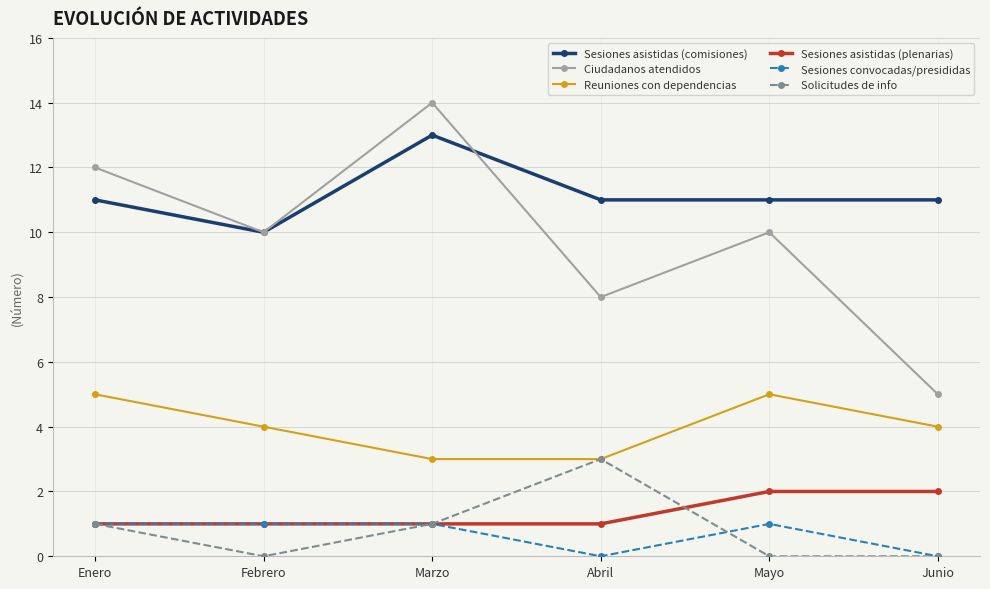

List the series in order of their peak value, lowest first.

Sesiones convocadas/presididas, Sesiones asistidas (plenarias), Solicitudes de info, Reuniones con dependencias, Sesiones asistidas (comisiones), Ciudadanos atendidos